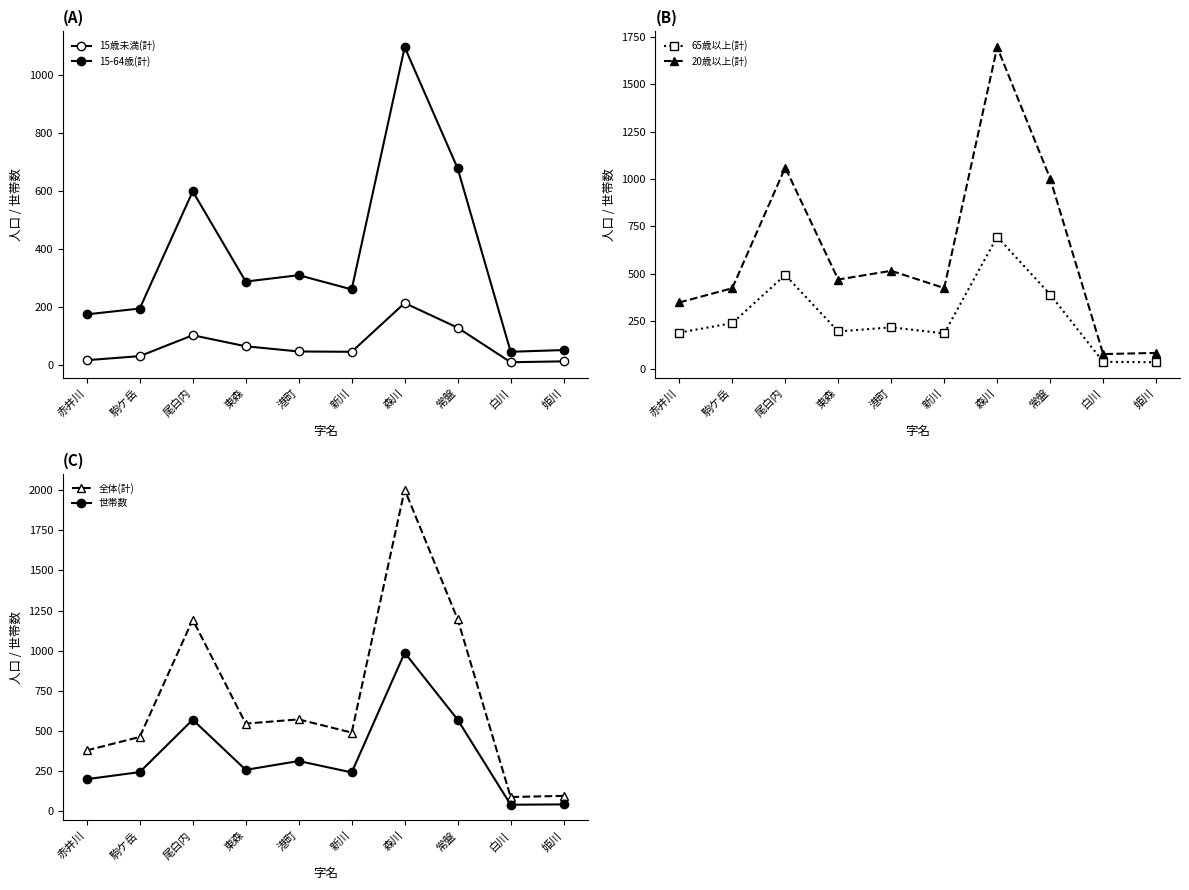

Count the number of categories in the chart.

10